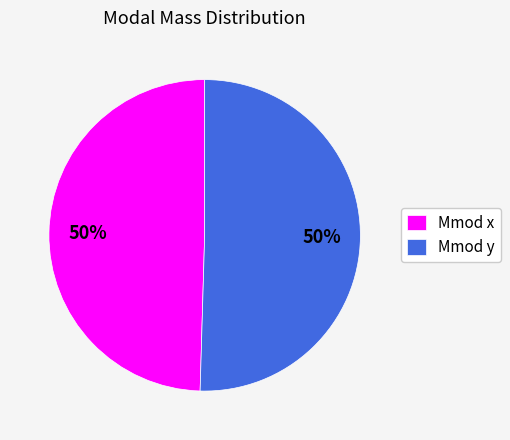

Is the sum of Mmod x and Mmod y greater than half?

Yes